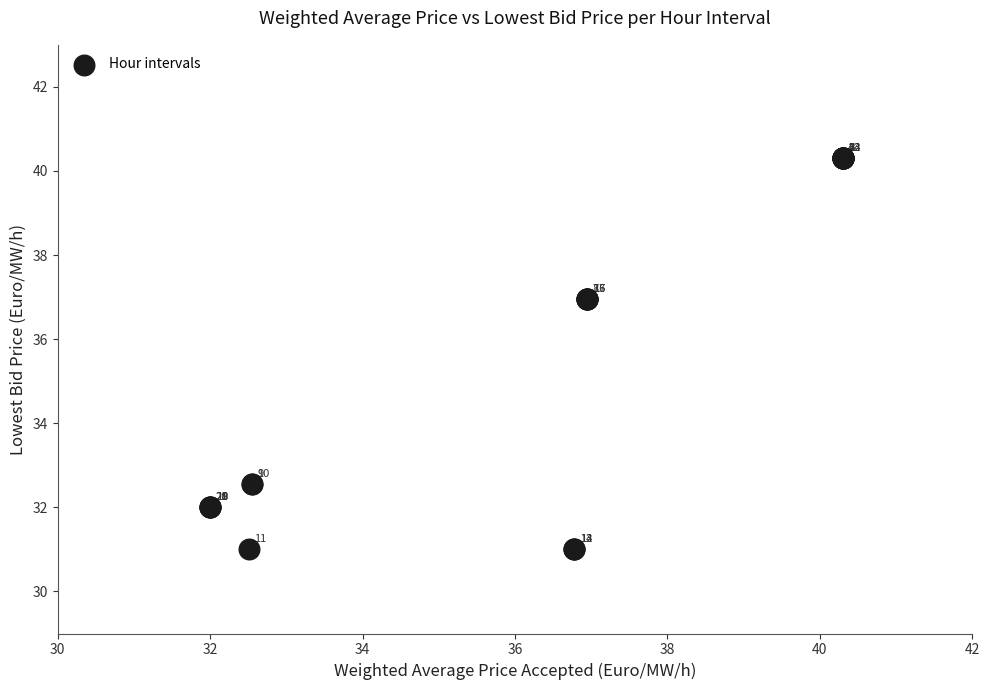

What Y value in the scatter plot is closest to 35?

37.0